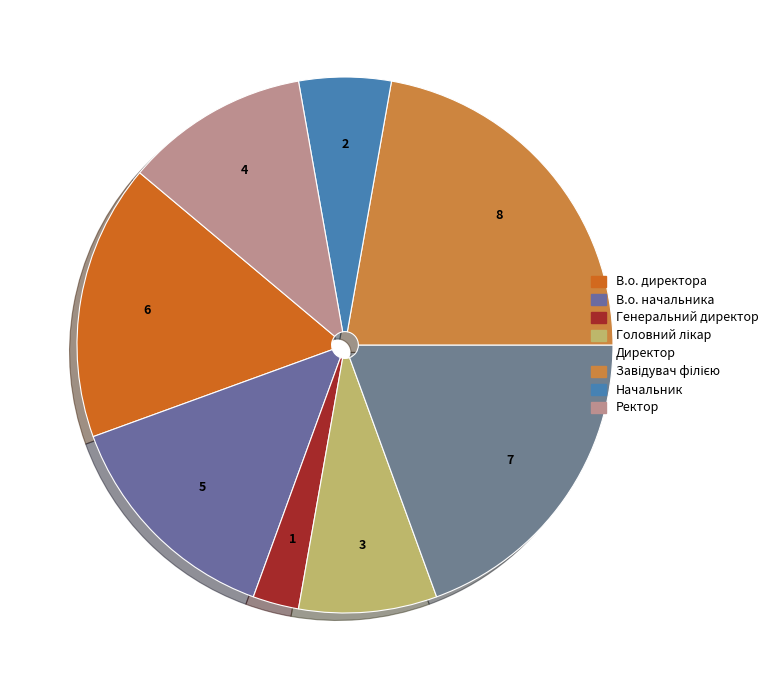

To the nearest percent, what is the difference between the Директор and Ректор slice percentages?

8%